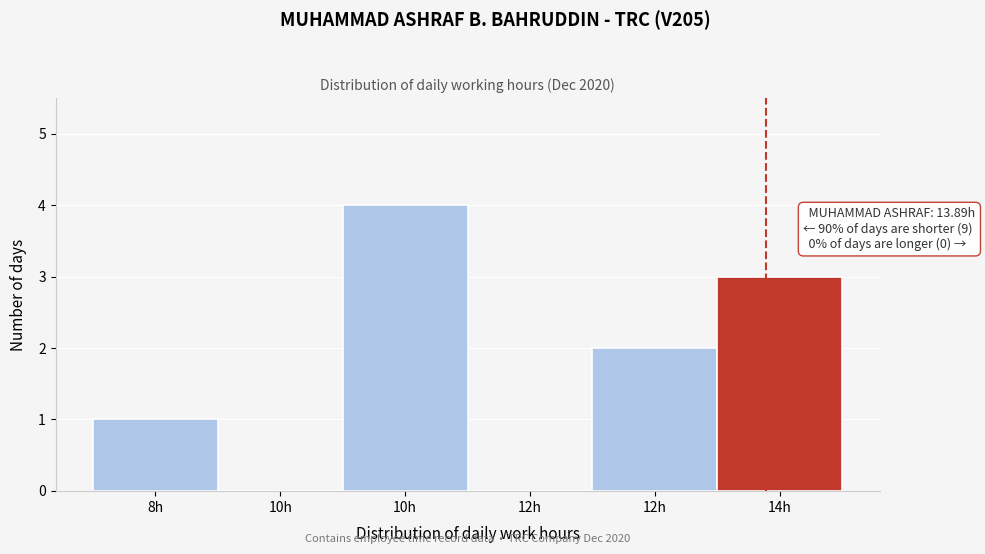

Count the number of categories in the chart.

6